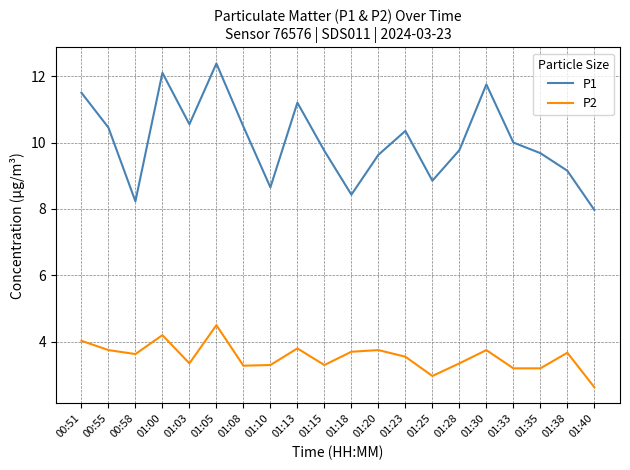

At how many categories does at least one series exceed 5?

20